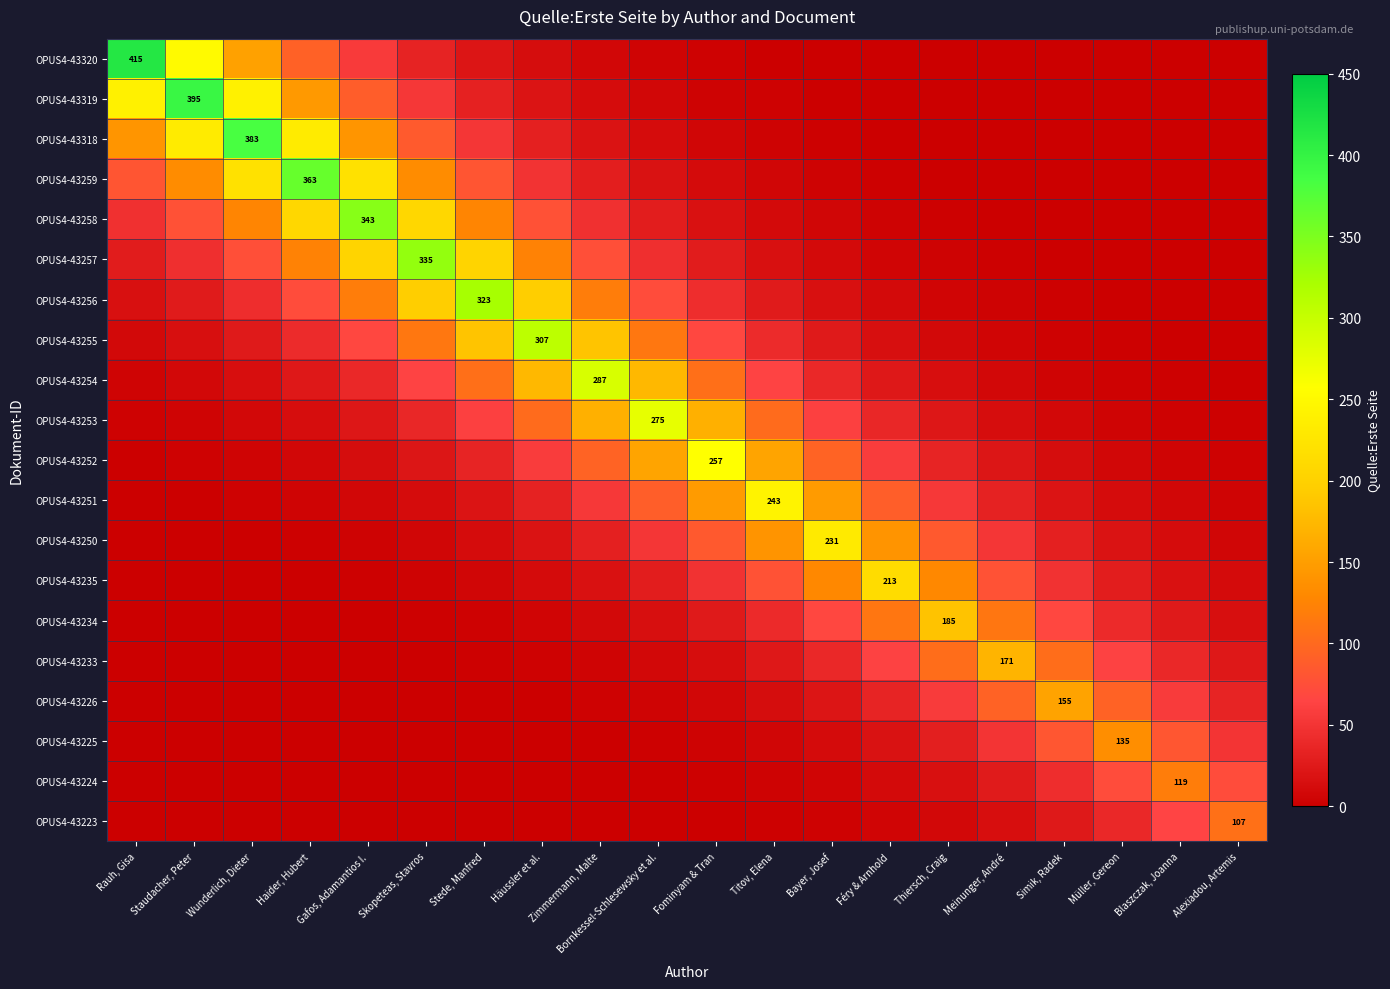

At Gafos, Adamantios I., list the series in order from smallest to largest.

OPUS4-43223, OPUS4-43224, OPUS4-43225, OPUS4-43226, OPUS4-43233, OPUS4-43234, OPUS4-43235, OPUS4-43250, OPUS4-43251, OPUS4-43252, OPUS4-43253, OPUS4-43254, OPUS4-43320, OPUS4-43255, OPUS4-43319, OPUS4-43256, OPUS4-43318, OPUS4-43257, OPUS4-43259, OPUS4-43258